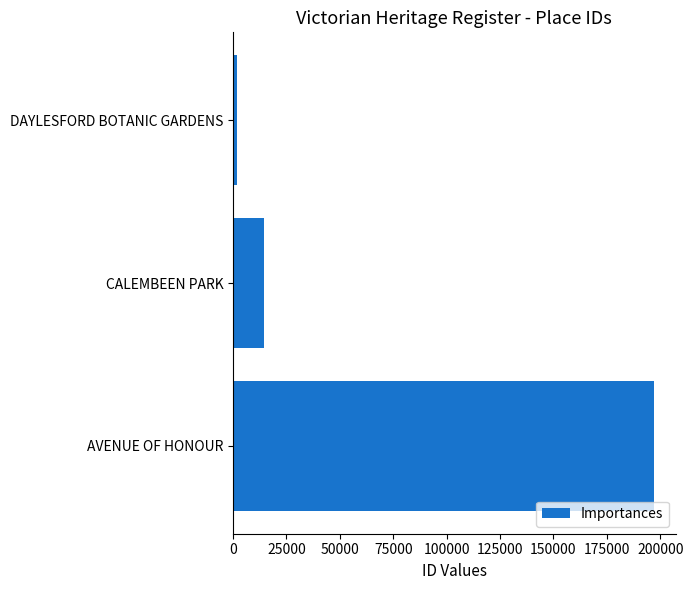

Rank the categories by value from lowest to highest.

DAYLESFORD BOTANIC GARDENS, CALEMBEEN PARK, AVENUE OF HONOUR